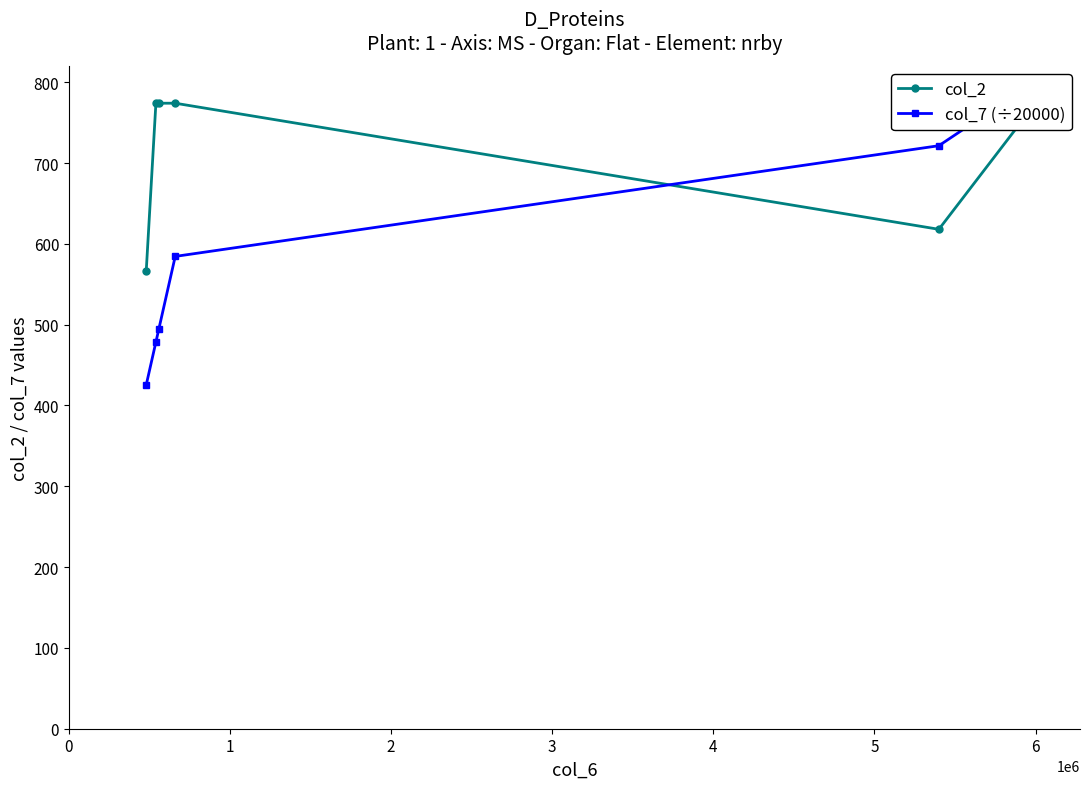

Between 0 and 4, which series saw the biggest shift?

col_7 (÷20000)